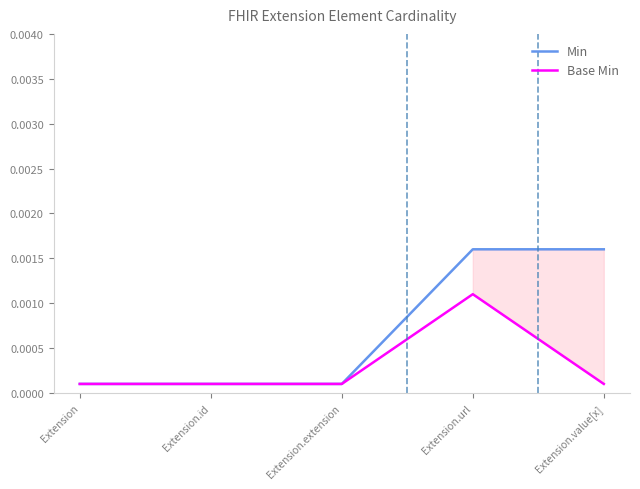

True or false: Min has a value of 0.0 at Extension.id.

True